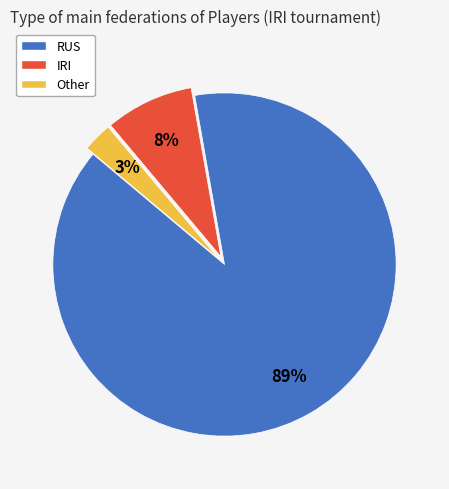

How many slices are in this pie chart?

3